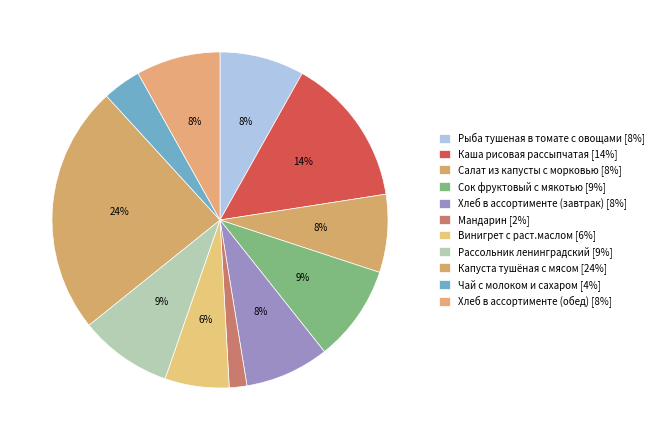

Count the number of slices in the pie.

11